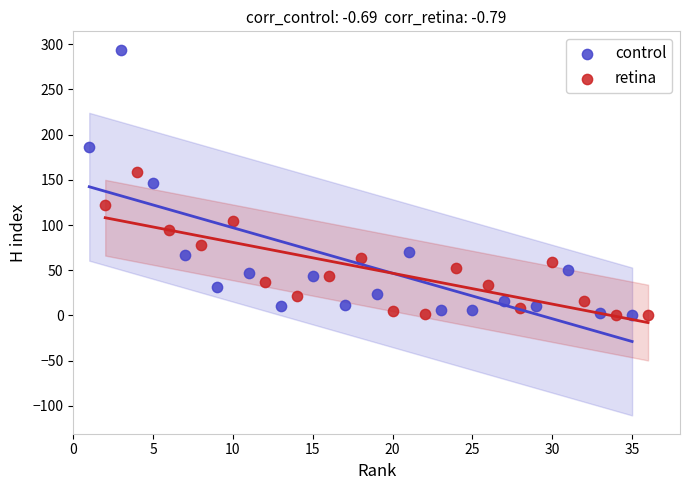

Which series has the widest spread of Y values?

control